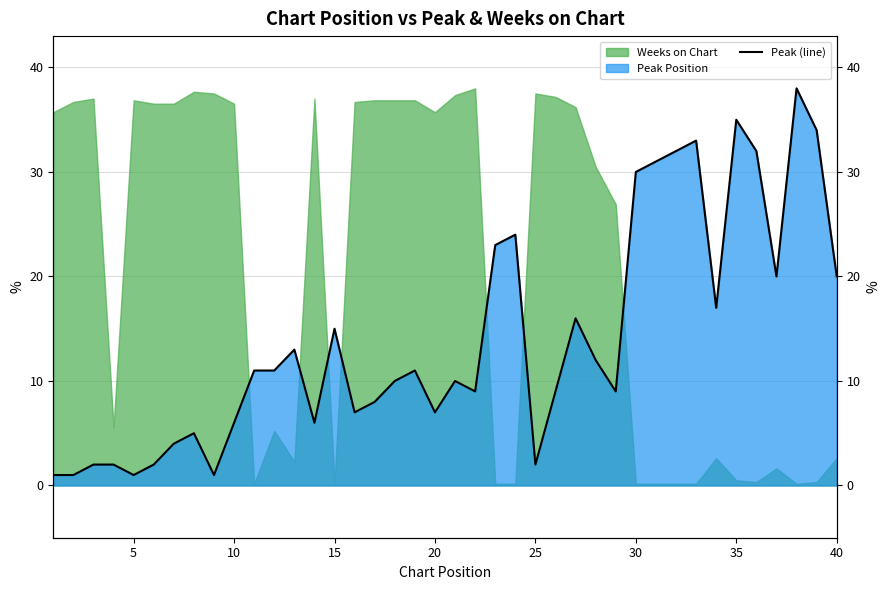

Count the number of values greater than 11.

17